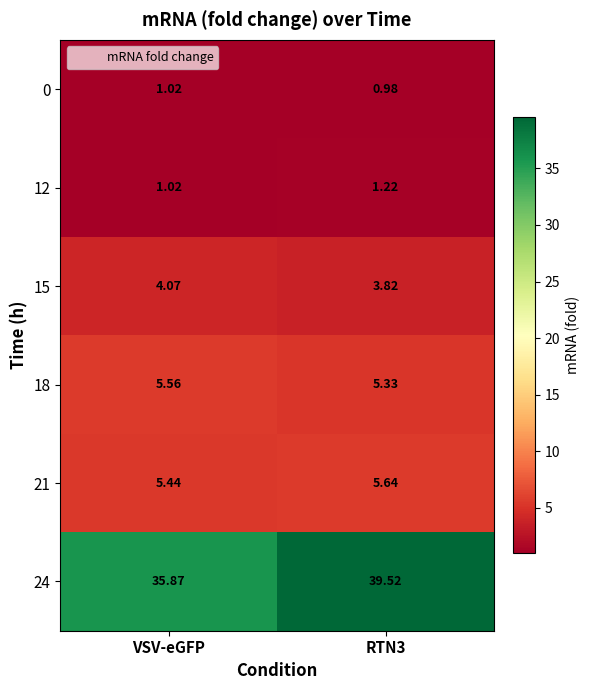

At which label is 21 closest to 5?

VSV-eGFP